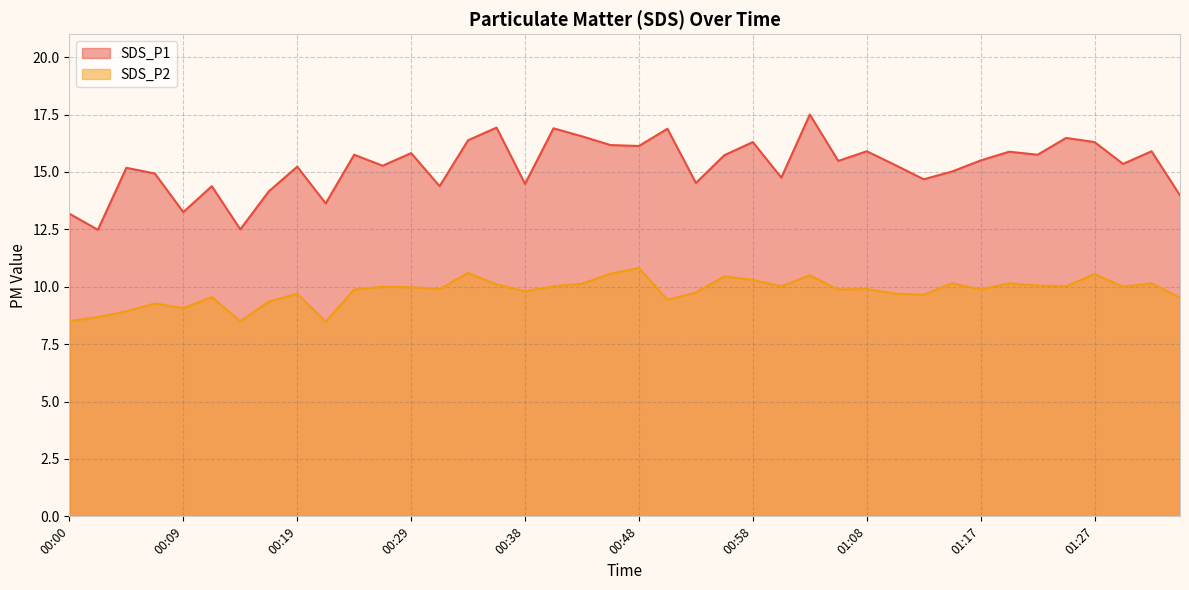

Reading left to right, extract all data points from this chart.

SDS_P1: 00:00=13.2	00:02=12.5	00:05=15.2	00:07=14.9	00:09=13.2	00:12=14.4	00:14=12.5	00:17=14.2	00:19=15.2	00:22=13.6	00:24=15.8	00:26=15.3	00:29=15.8	00:31=14.4	00:34=16.4	00:36=16.9	00:38=14.5	00:41=16.9	00:43=16.6	00:46=16.2	00:48=16.1	00:51=16.9	00:53=14.5	00:55=15.7	00:58=16.3	01:00=14.8	01:03=17.5	01:05=15.5	01:08=15.9	01:10=15.3	01:13=14.7	01:15=15.0	01:17=15.5	01:20=15.9	01:22=15.8	01:25=16.5	01:27=16.3	01:30=15.3	01:32=15.9	01:35=14.0
SDS_P2: 00:00=8.5	00:02=8.7	00:05=8.9	00:07=9.3	00:09=9.1	00:12=9.6	00:14=8.5	00:17=9.3	00:19=9.7	00:22=8.5	00:24=9.9	00:26=10.0	00:29=10.0	00:31=9.9	00:34=10.6	00:36=10.1	00:38=9.8	00:41=10.0	00:43=10.1	00:46=10.6	00:48=10.8	00:51=9.4	00:53=9.8	00:55=10.4	00:58=10.3	01:00=10.0	01:03=10.5	01:05=9.9	01:08=9.9	01:10=9.7	01:13=9.7	01:15=10.2	01:17=9.9	01:20=10.2	01:22=10.1	01:25=10.0	01:27=10.6	01:30=10.0	01:32=10.2	01:35=9.5